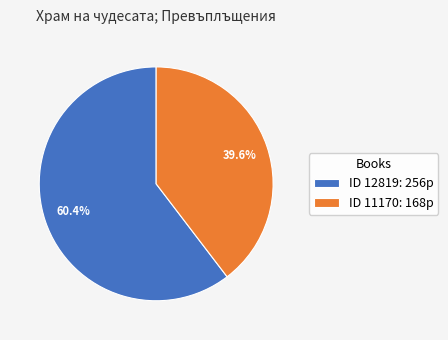

Rank the categories by value from lowest to highest.

ID 11170: 168p, ID 12819: 256p